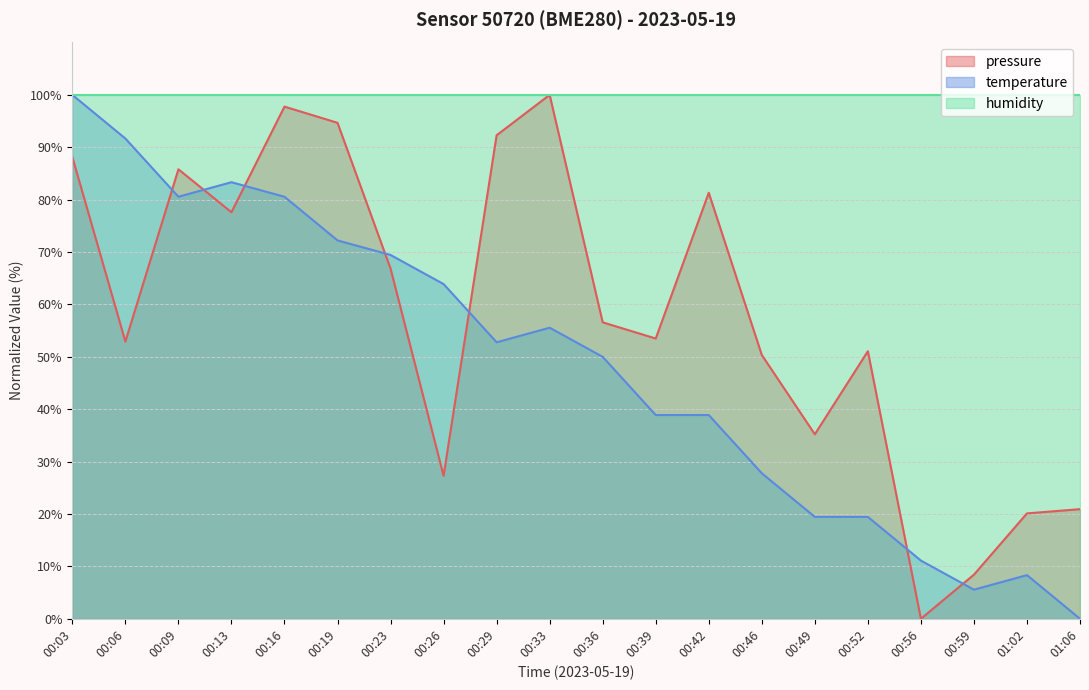

Is the value of humidity at 00:26 greater than the value of pressure at 00:46?

Yes